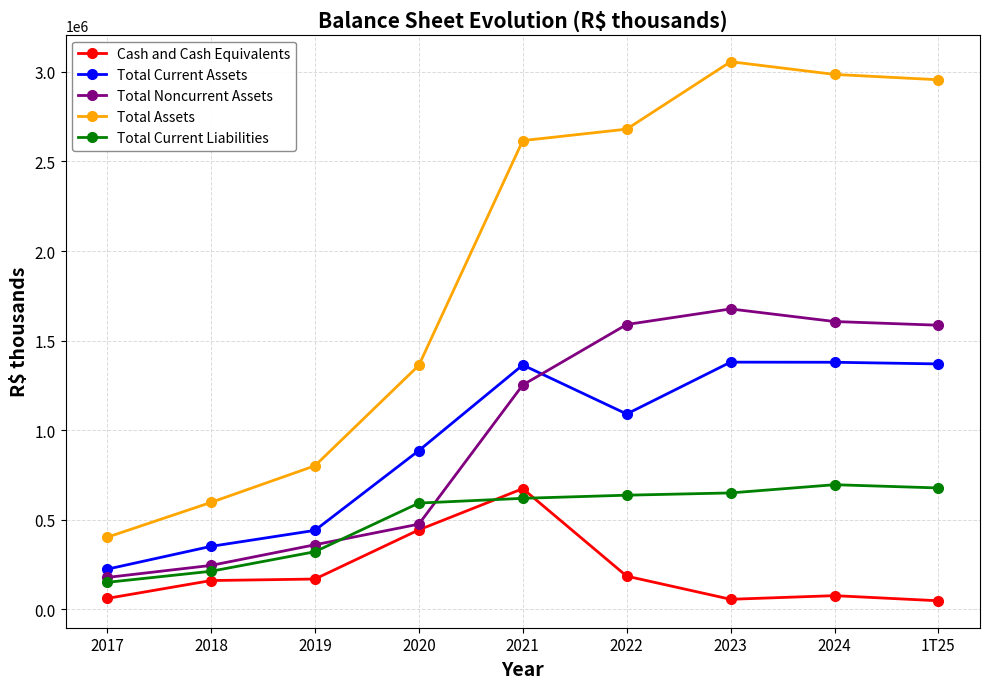

Which label corresponds to the largest value in the chart?

2023